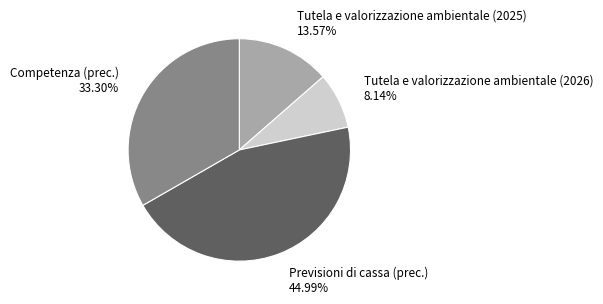

Approximately how many times larger is the value at Previsioni di cassa (prec.) compared to Tutela e valorizzazione ambientale (2025)?

3.3